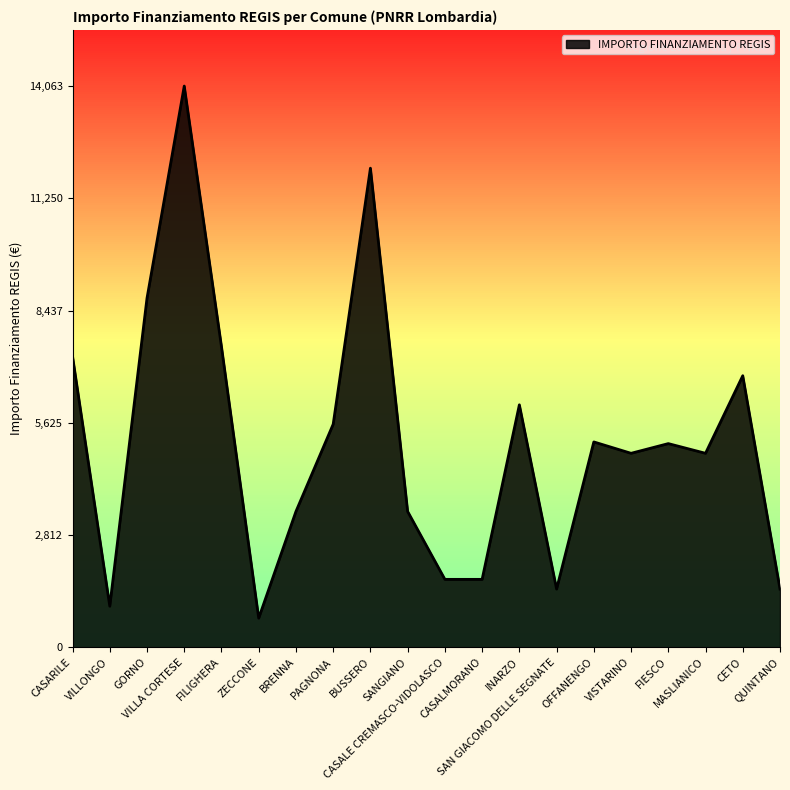

What is the difference between the maximum and minimum values?

13334